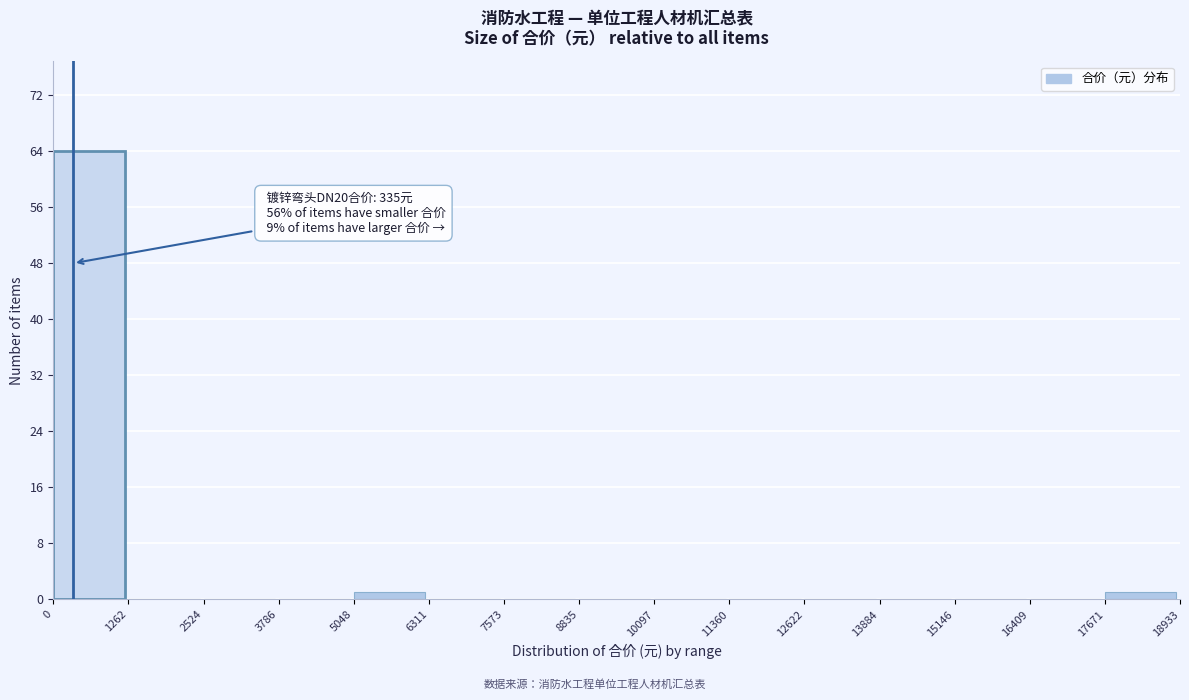

Which range on the x-axis has the tallest bar?

0 to 1262